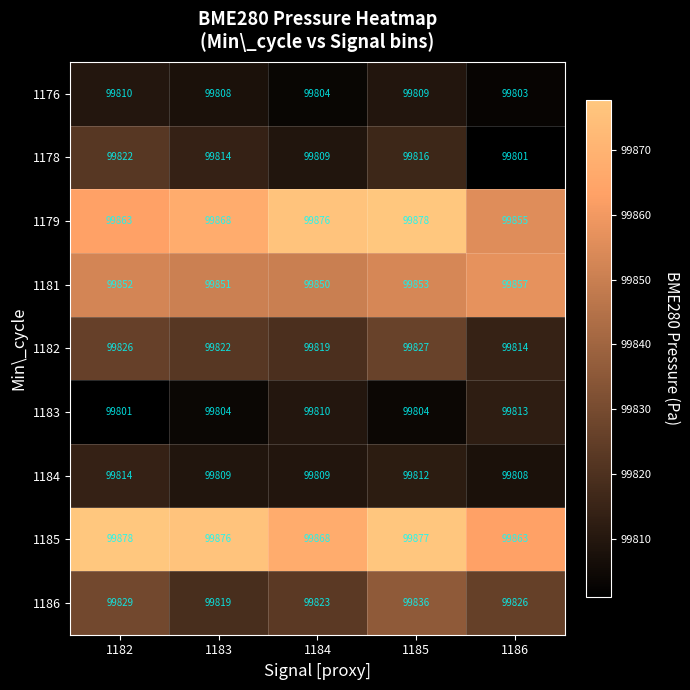

At how many categories does at least one series exceed 99816?

5